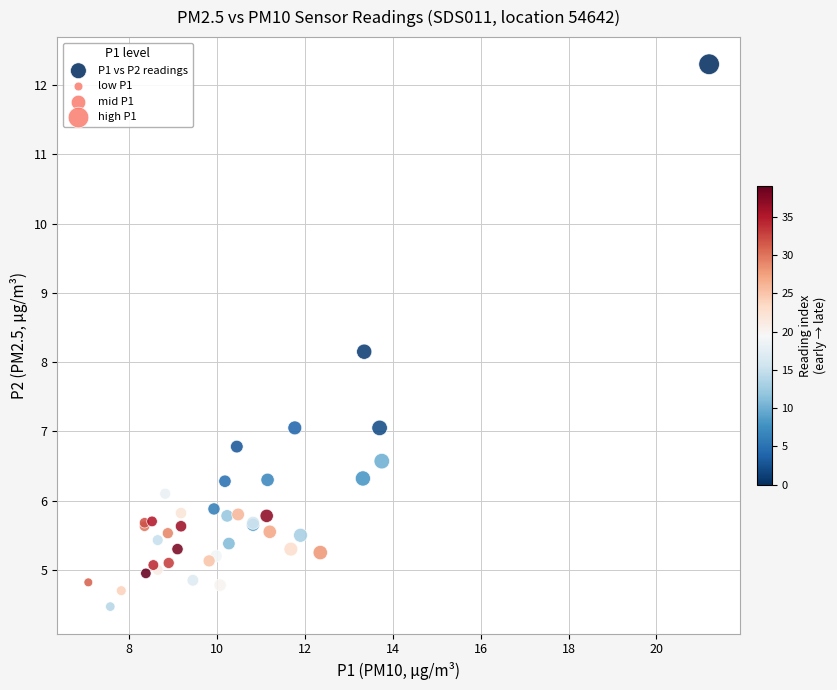

What Y value in the scatter plot is closest to 8?

8.2